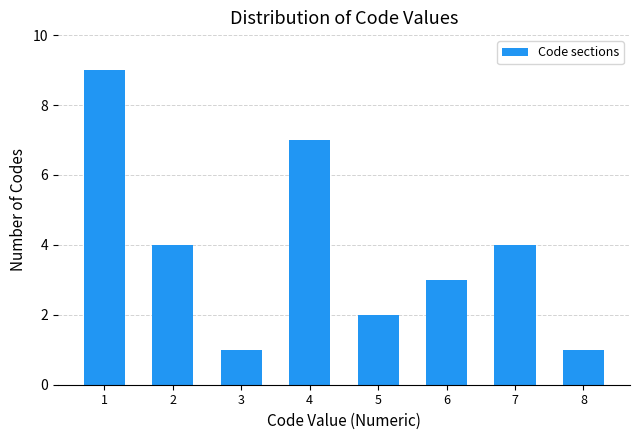

Reading left to right, extract all data points from this chart.

1=9	2=4	3=1	4=7	5=2	6=3	7=4	8=1